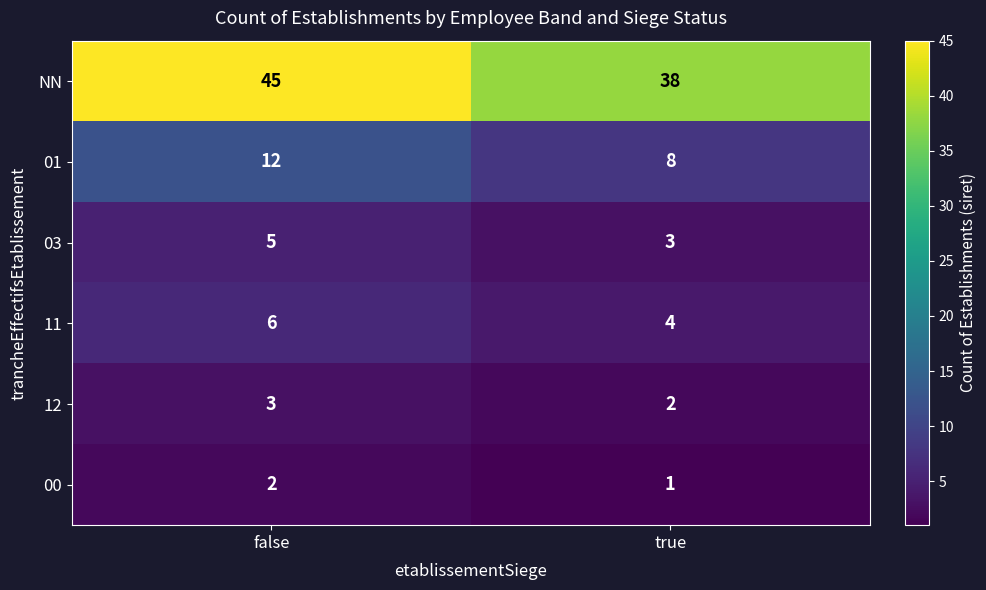

What is the difference between the 01 values at false and true?

4